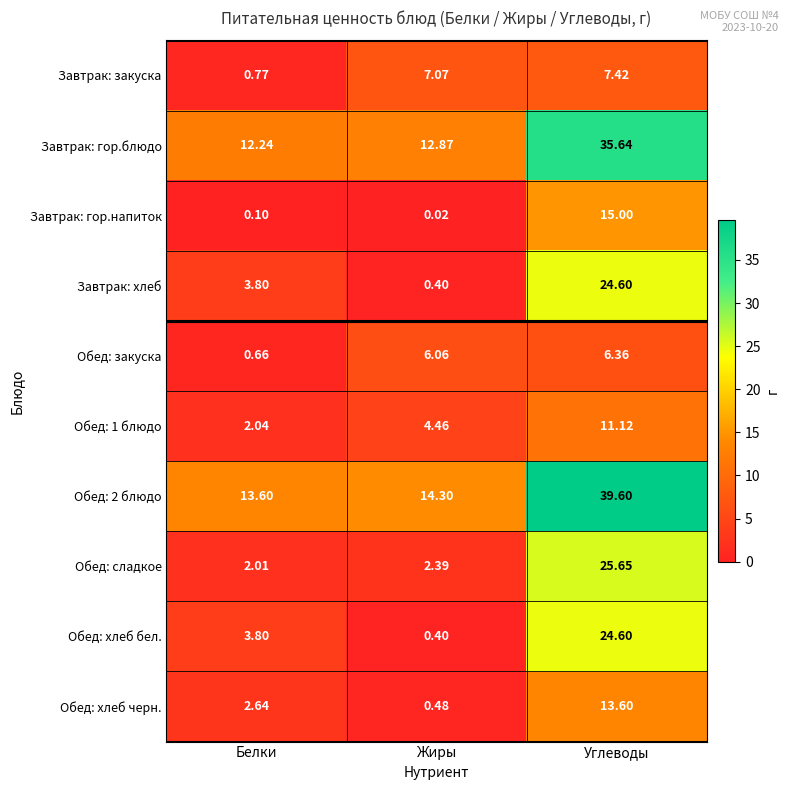

At which label is Завтрак: гор.напиток closest to 7?

Белки